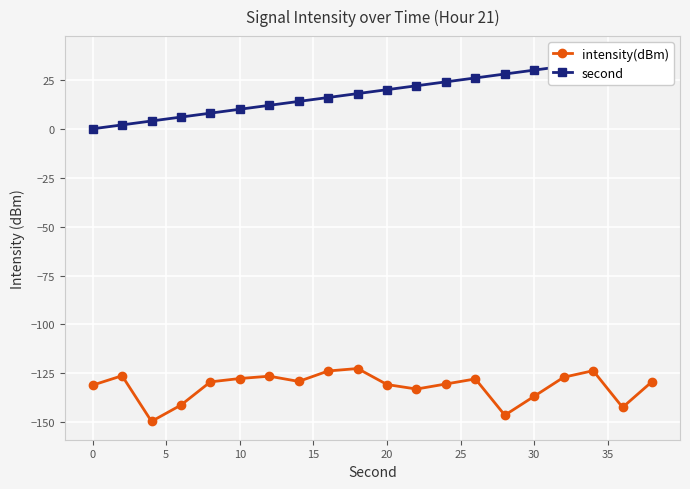

The intensity(dBm) series shows -44.7 at 0. True or false?

False